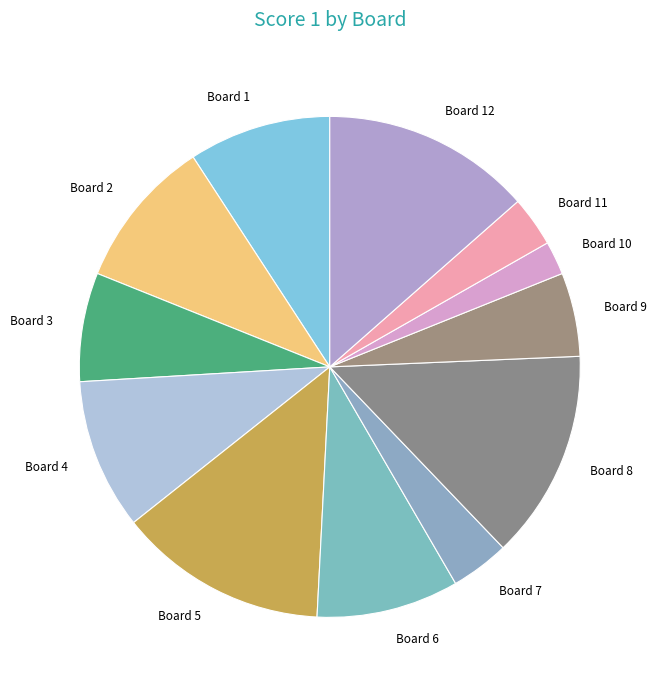

True or false: Board 10 accounts for 2% of the total.

True